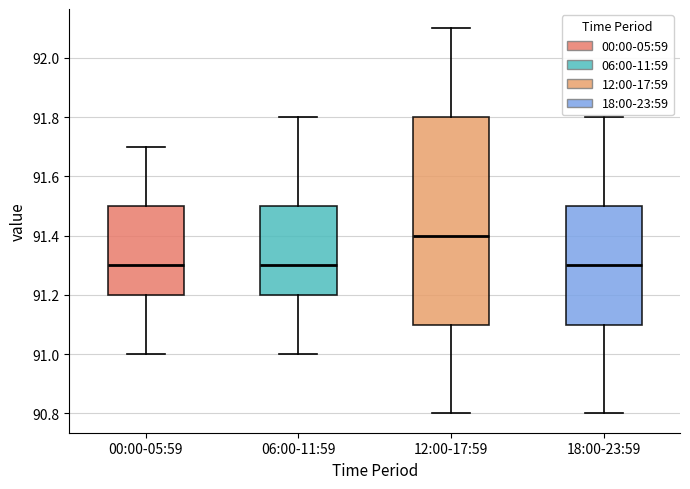

Reading left to right, transcribe this box plot: for each box, give where its median line is, the range the box spans, and where its two whiskers end, as read against the y-axis. The values are not printed on the chart, so give them approximately, as read against the axis.

00:00-05:59: median 91.3, box 91.2 to 91.5, whiskers 91.0 to 91.7
06:00-11:59: median 91.3, box 91.2 to 91.5, whiskers 91.0 to 91.8
12:00-17:59: median 91.4, box 91.1 to 91.8, whiskers 90.8 to 92.1
18:00-23:59: median 91.3, box 91.1 to 91.5, whiskers 90.8 to 91.8